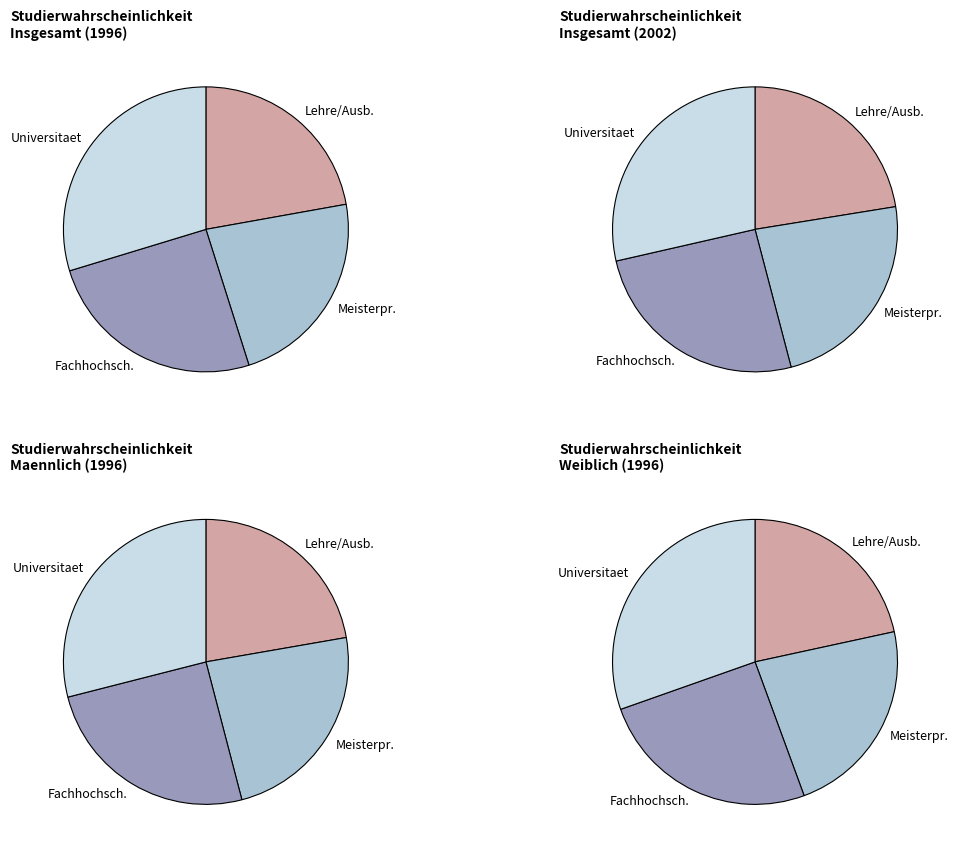

To the nearest percent, what is the combined percentage of 2 and 1?

49%